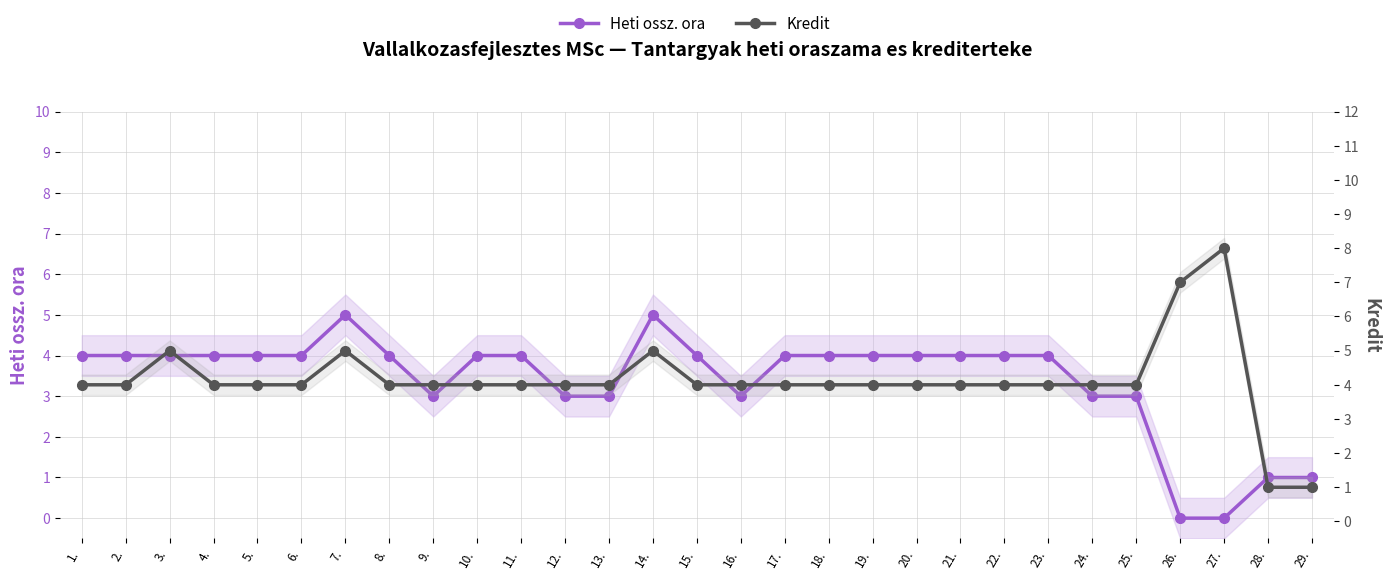

What is the difference between the maximum and minimum values in the Kredit series?

7